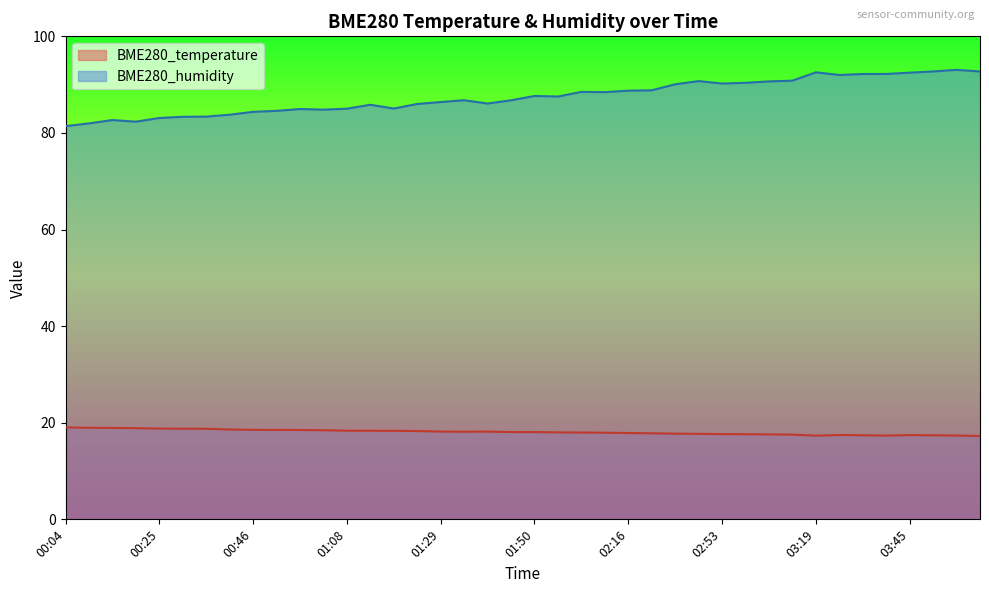

What is the difference between the second highest and second lowest values in the BME280_temperature series?

1.6